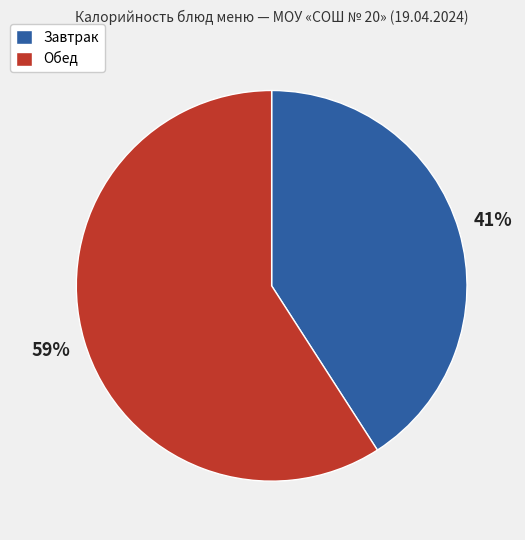

Is there any slice that represents more than half of the pie?

Yes